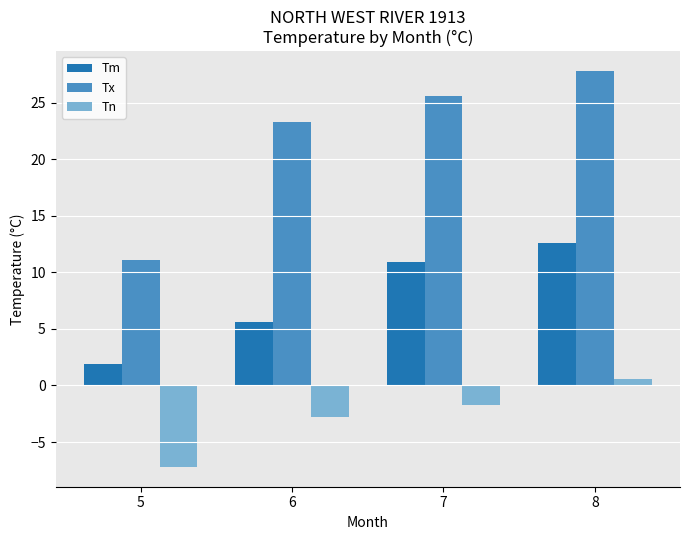

What are all the series names shown in the legend?

Tm, Tx, Tn